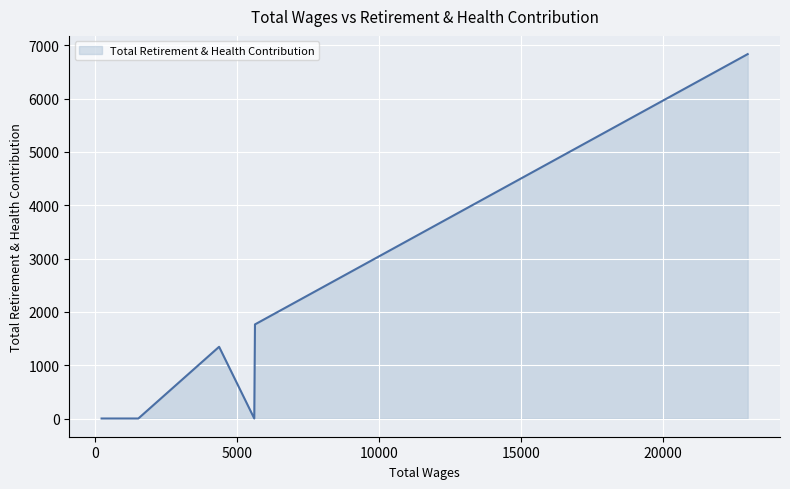

What is the greatest value displayed?

6835